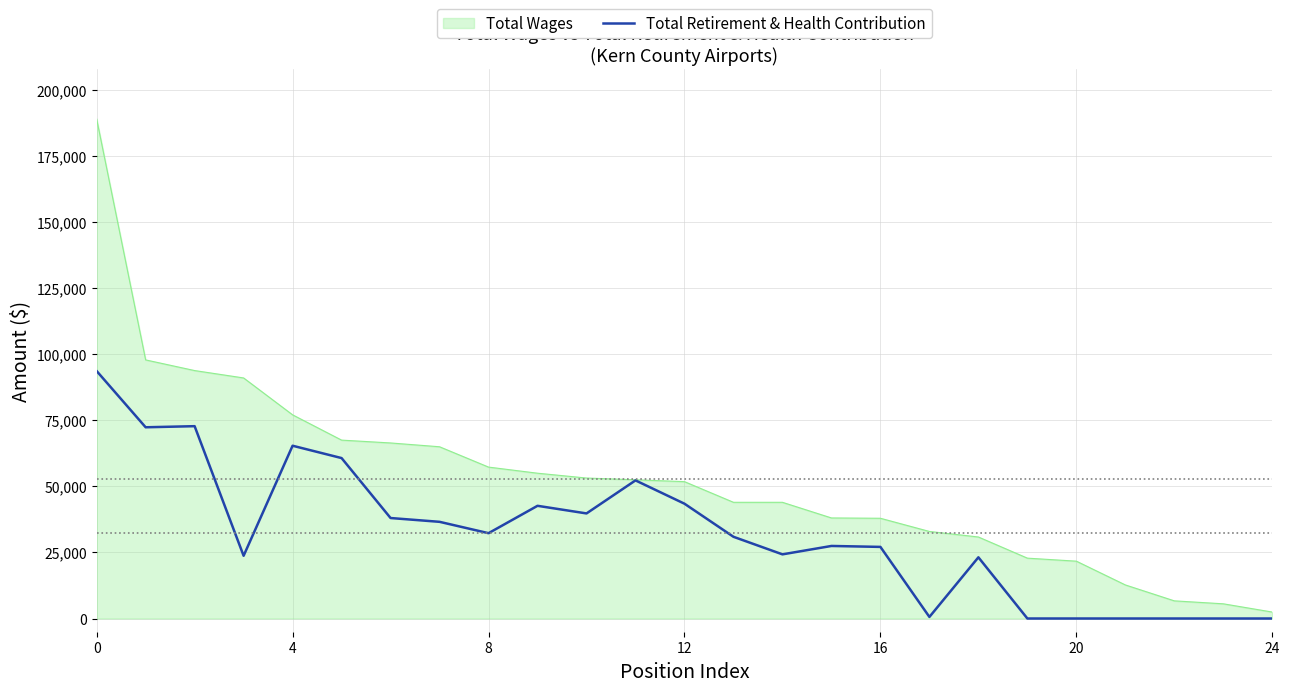

List the series in order of their overall mean, lowest first.

Total Retirement & Health Contribution, Total Wages